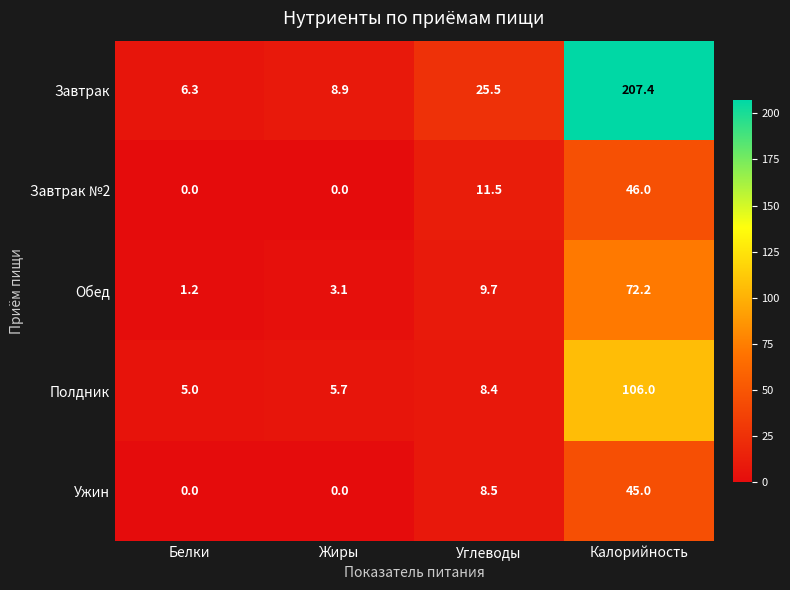

What is the sum of all Обед values?

86.2